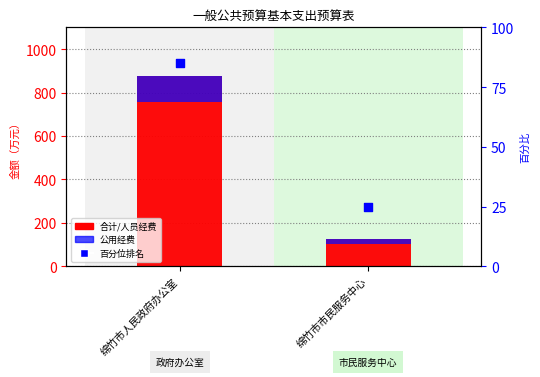

Which series contains the lowest Y value?

公用经费